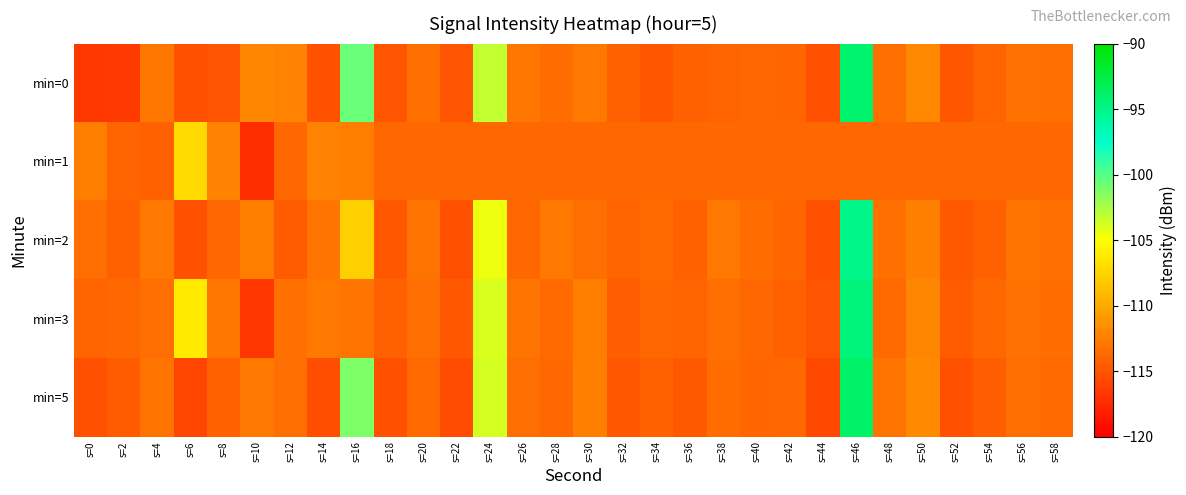

At s=50, list the series in order from smallest to largest.

min=1, min=2, min=3, min=0, min=5